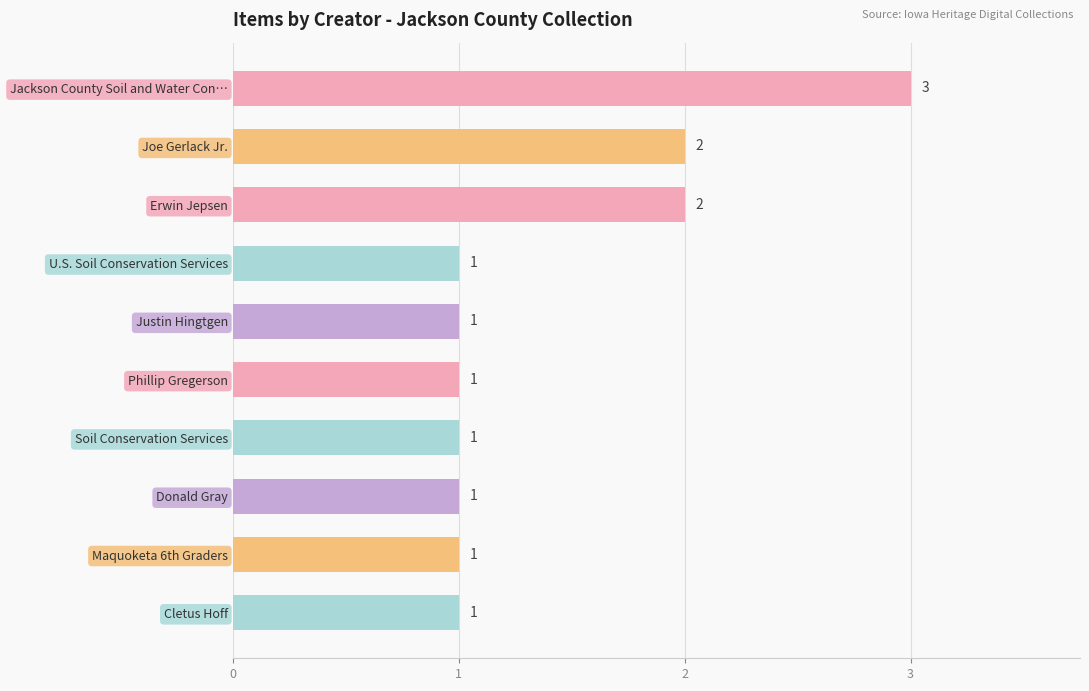

Count the values in the range 1 to 2.

9